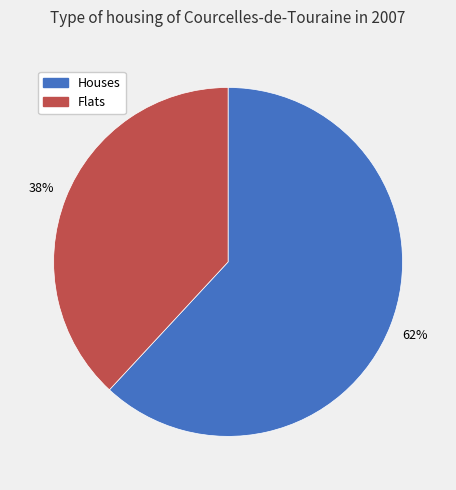

Is there any slice that represents more than half of the pie?

Yes